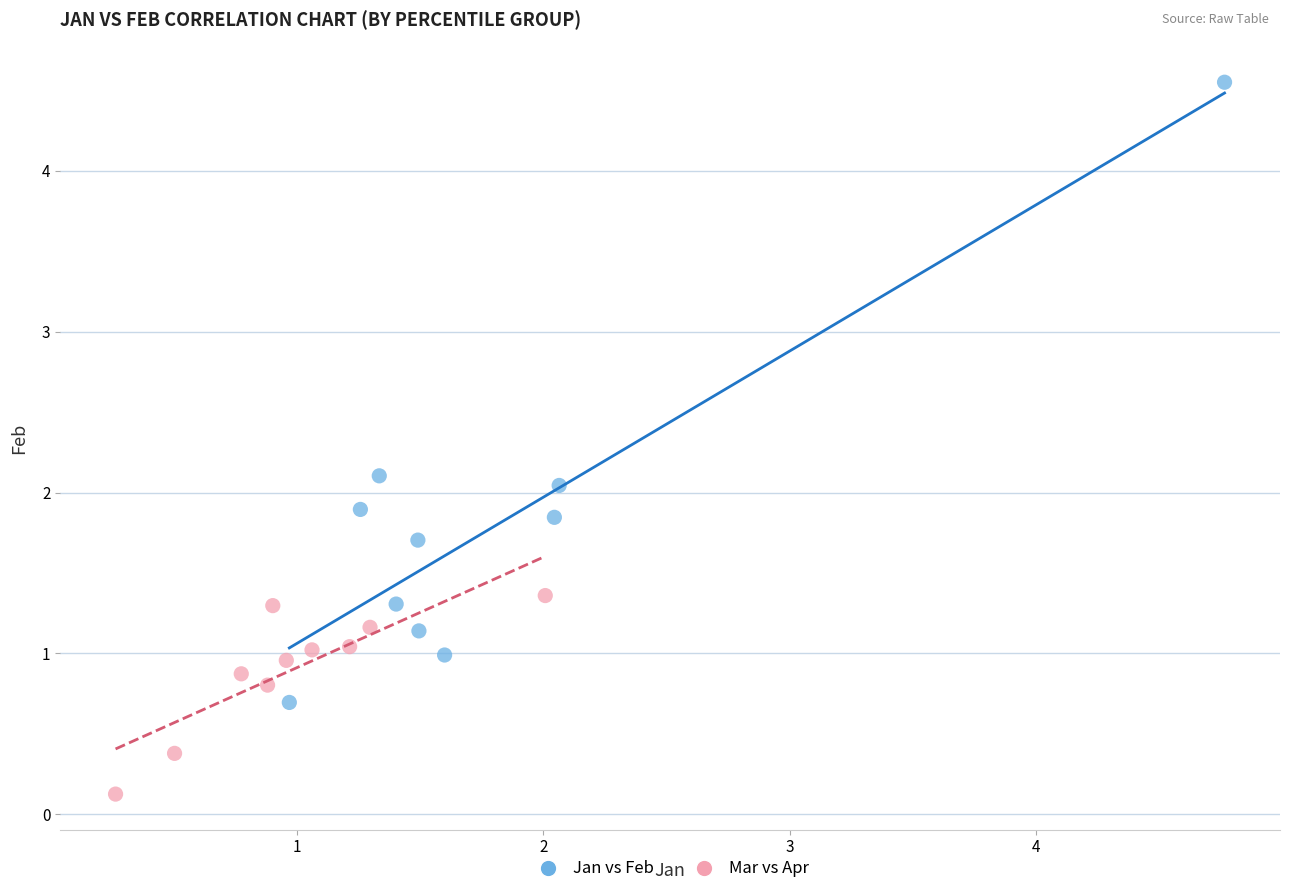

Which series has the widest spread of Y values?

Jan vs Feb